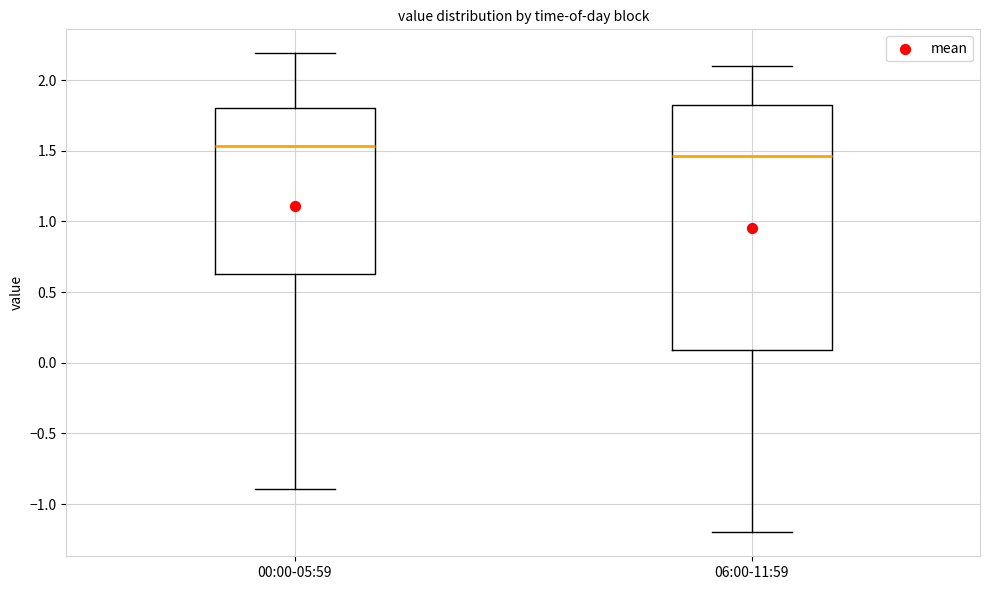

Which box has the lowest median line?

06:00-11:59